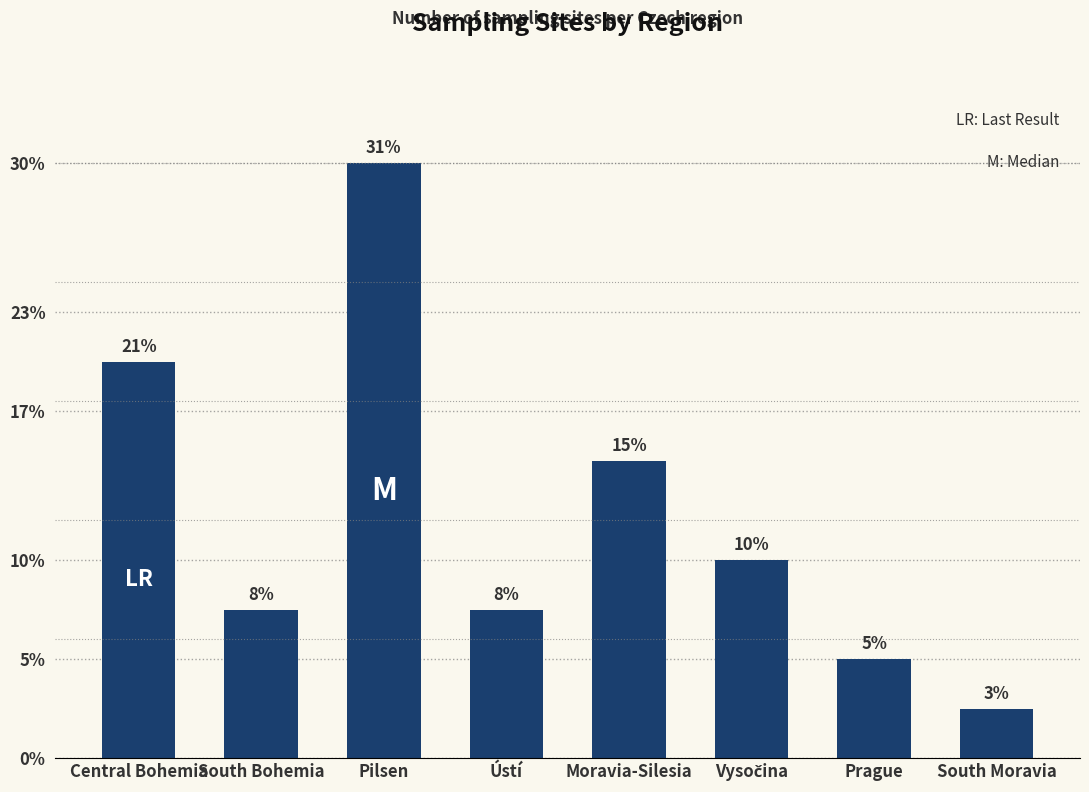

Does the chart contain any negative values?

No